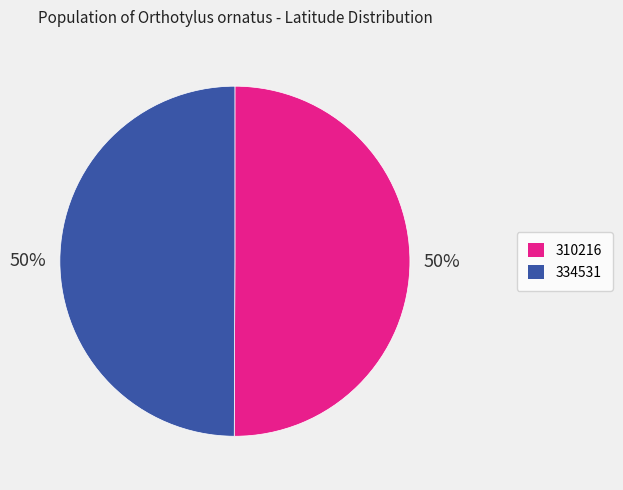

Count the number of slices in the pie.

2